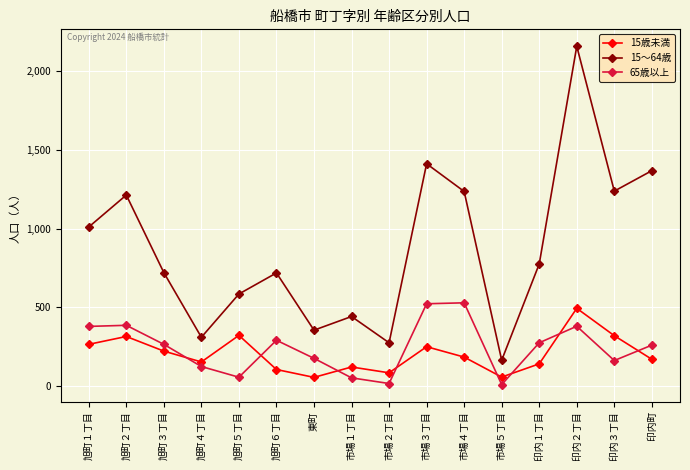

What is the sum of the 15～64歳 values at 印内１丁目 and 市場４丁目?

2013